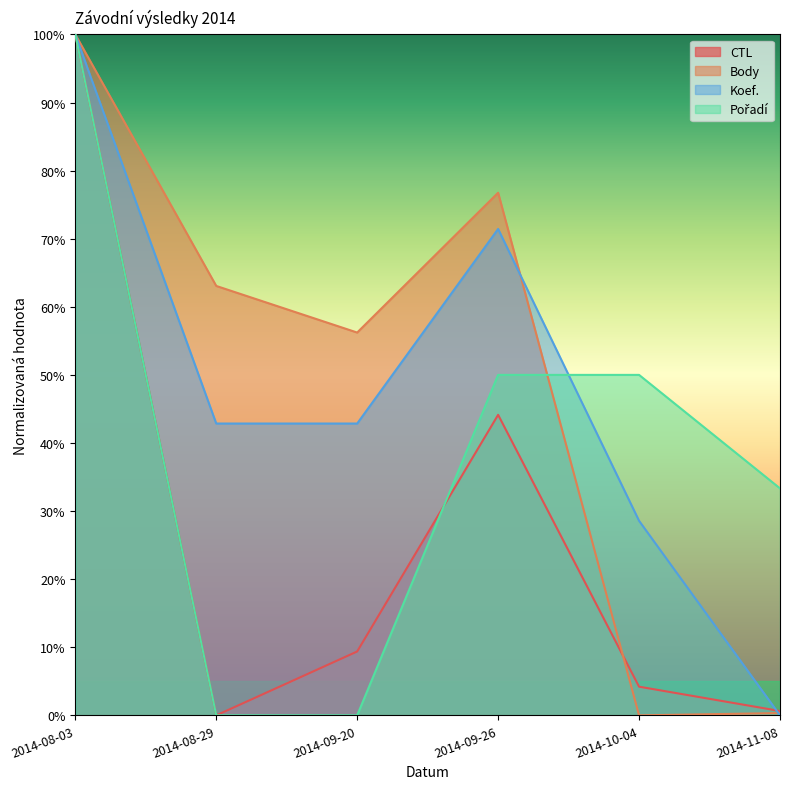

Reading left to right, what are all the values shown in this chart?

CTL: 100.0	0.0	9.4	44.1	4.2	0.6
Body: 100.0	63.1	56.2	76.8	0.0	0.3
Koef.: 100.0	42.9	42.9	71.4	28.6	0.0
Pořadí: 100.0	0.0	0.0	50.0	50.0	33.3